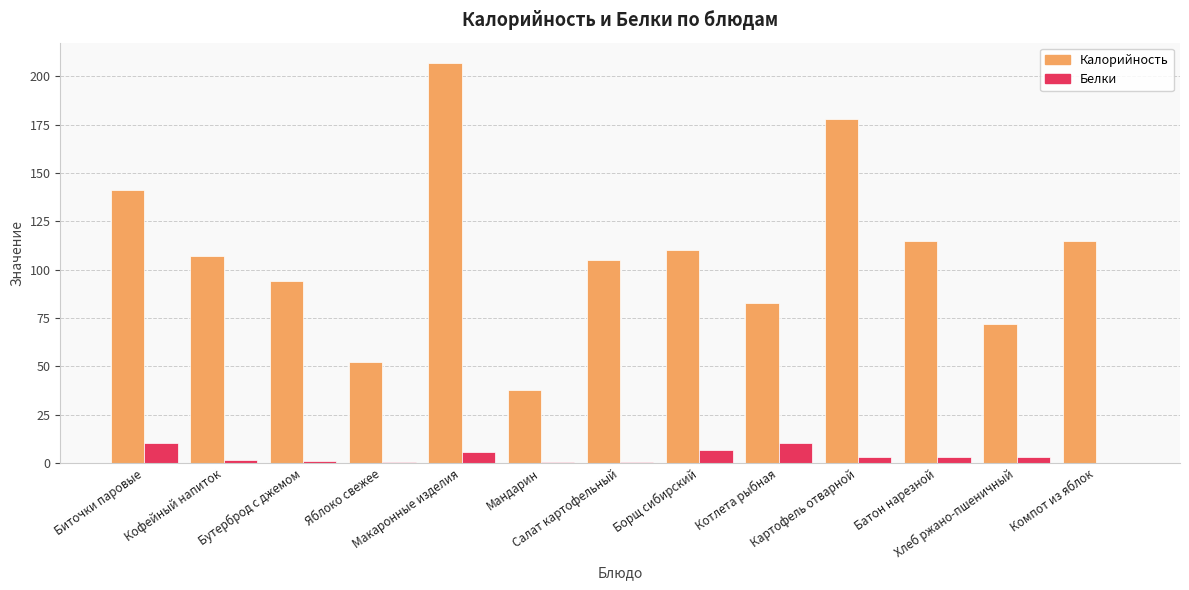

What is the spread (max minus min) of values at Батон нарезной?

111.8